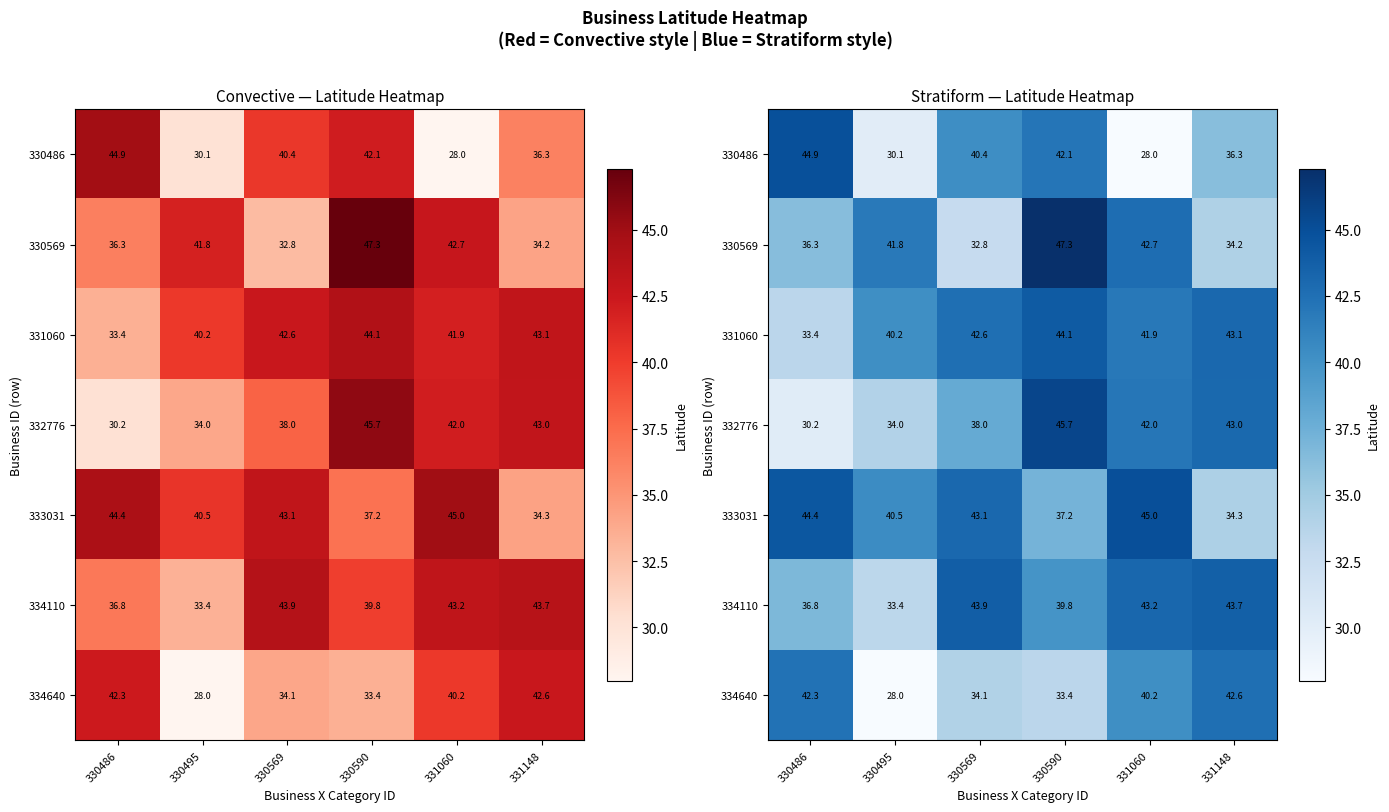

Is the value of 331060 at 331060 greater than the value of 334110 at 330590?

Yes